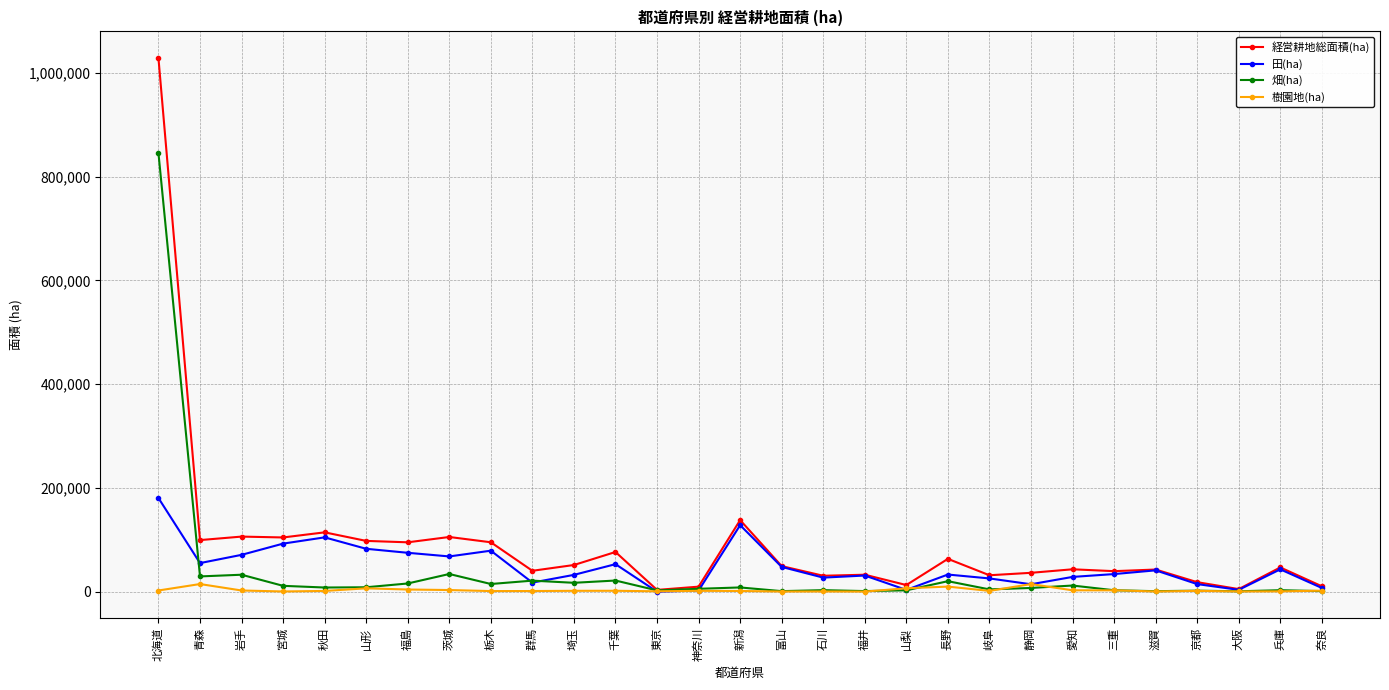

List the series in order of their peak value, highest first.

経営耕地総面積(ha), 畑(ha), 田(ha), 樹園地(ha)